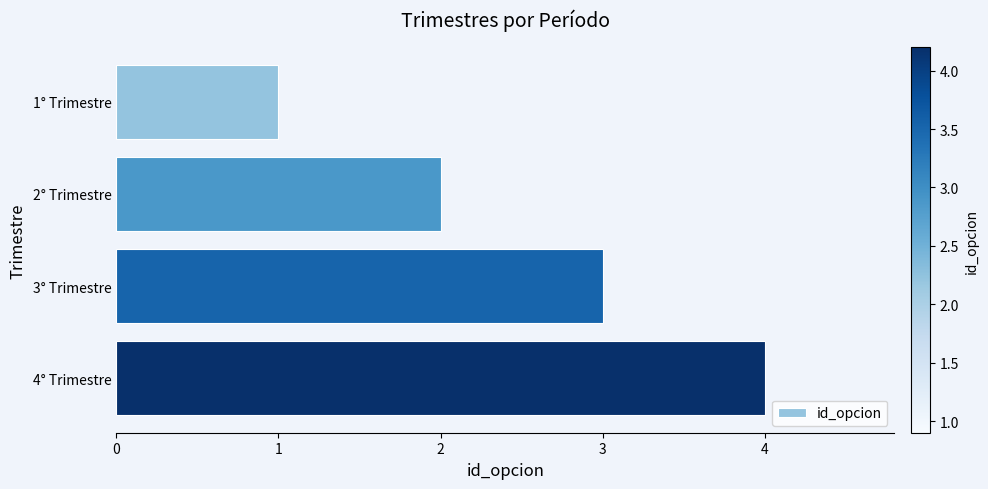

List the labels in order of value, smallest first.

1° Trimestre, 2° Trimestre, 3° Trimestre, 4° Trimestre